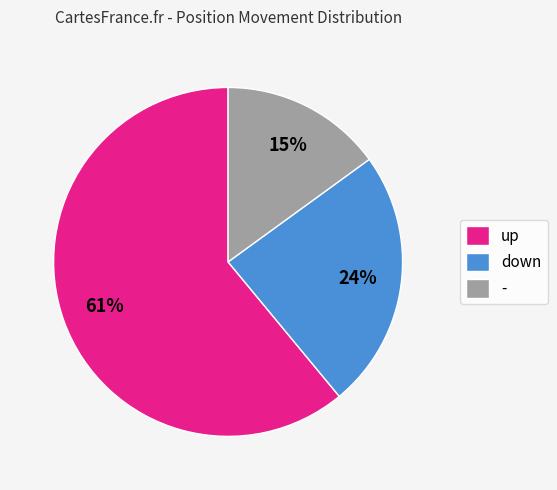

Rank the categories by value from lowest to highest.

-, down, up